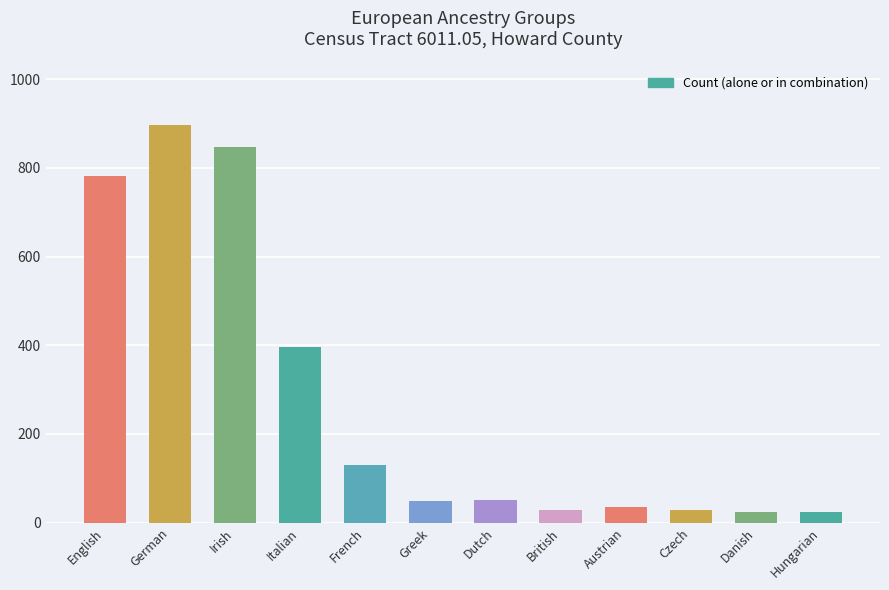

Approximately how many times larger is the value at English compared to French?

6.1